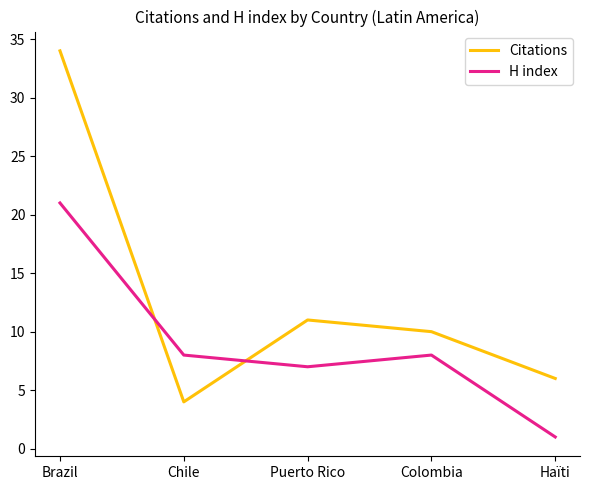

List the series in order of their overall mean, highest first.

Citations, H index